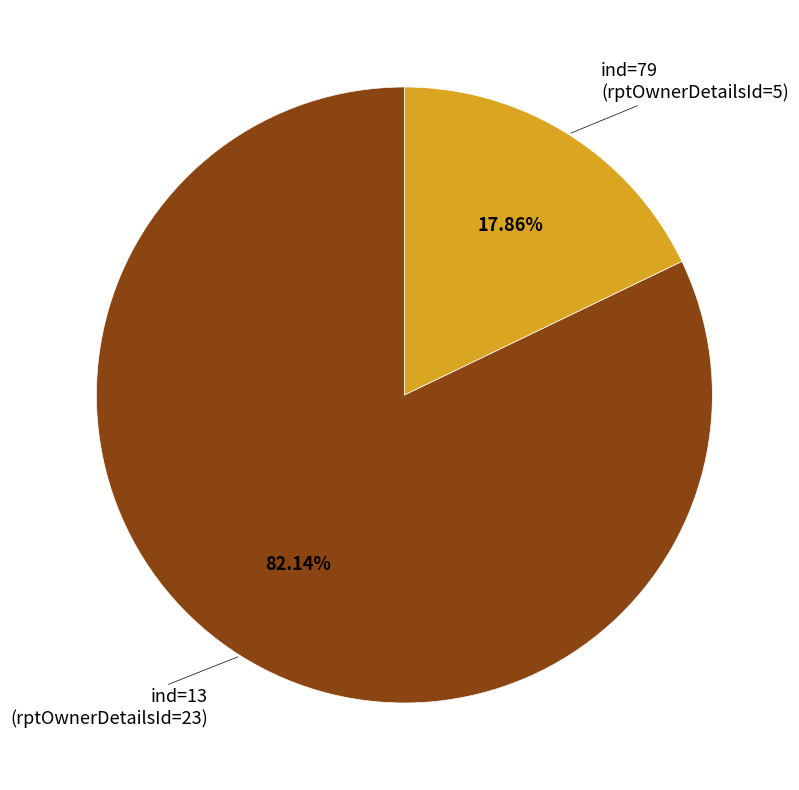

Does any single category account for the majority?

Yes